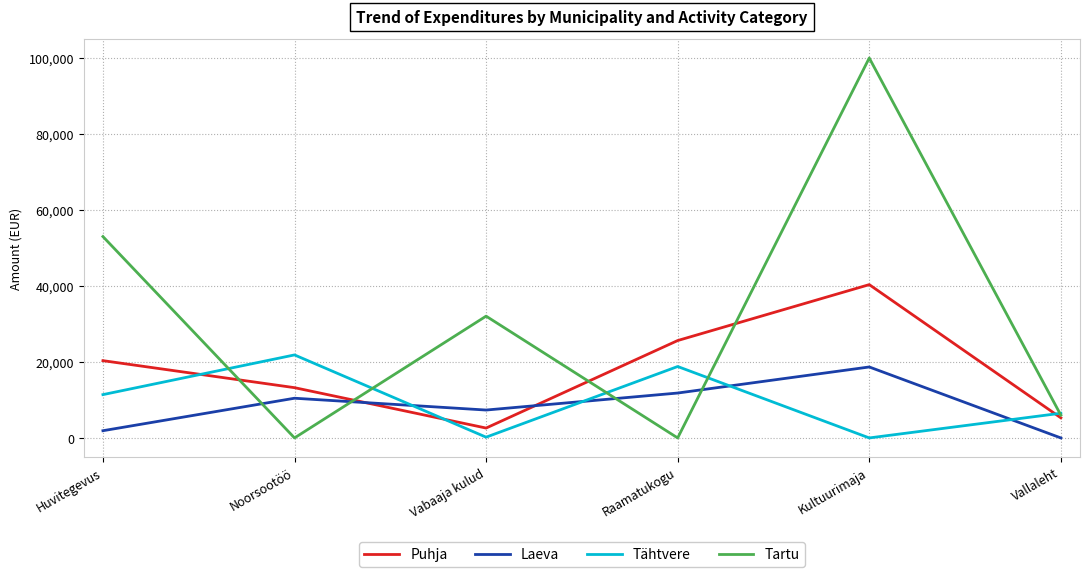

Read the Laeva value at Huvitegevus, to the nearest 100.

1900